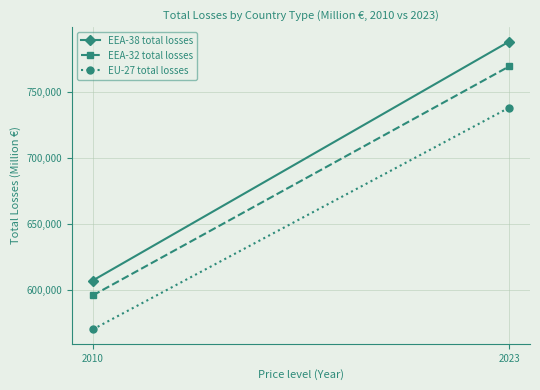

What is the minimum value shown in the chart?

570331